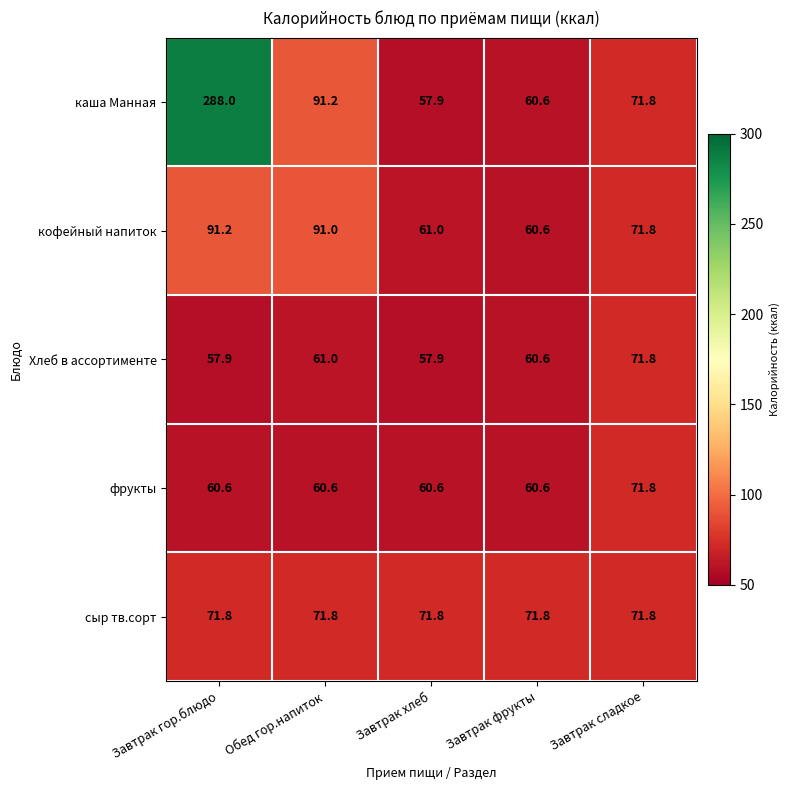

At which label does каша Манная first exceed 71?

Завтрак гор.блюдо